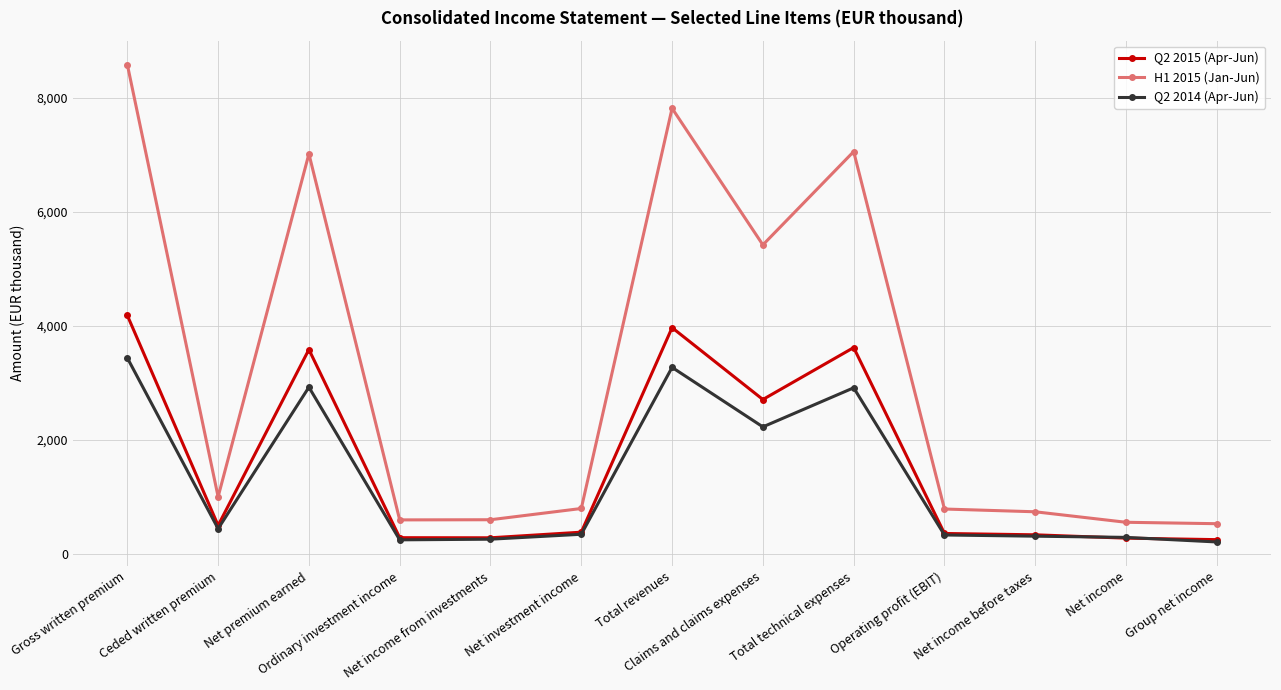

What is the minimum value for H1 2015 (Jan-Jun)?

531903